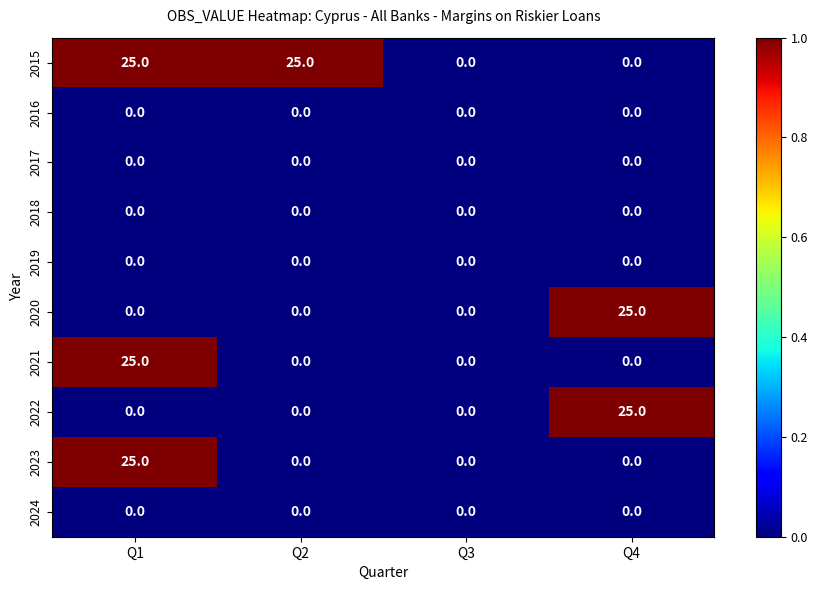

The 2021 series shows 12 at Q1. True or false?

False